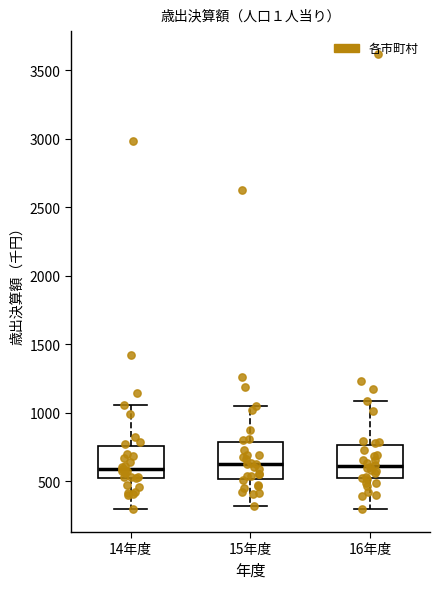

Reading left to right, transcribe this box plot: for each box, give where its median line is, the range the box spans, and where its two whiskers end, as read against the y-axis. The values are not printed on the chart, so give them approximately, as read against the axis.

14年度: median 600, box 500 to 750, whiskers 300 to 1050
15年度: median 600, box 500 to 800, whiskers 300 to 1050
16年度: median 600, box 500 to 750, whiskers 300 to 1100